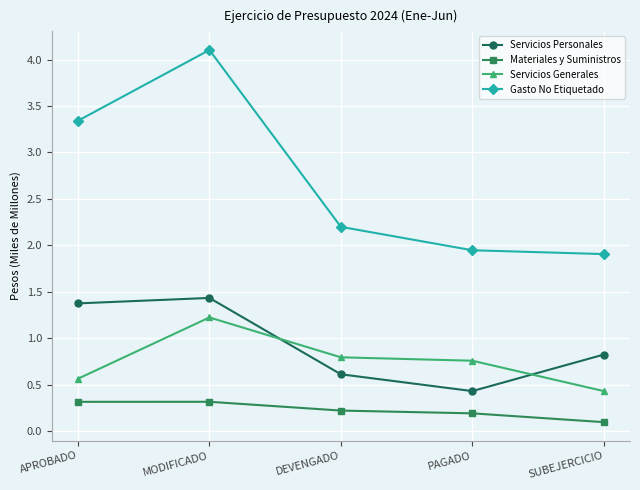

List the labels in order of Servicios Personales value, largest first.

MODIFICADO, APROBADO, SUBEJERCICIO, DEVENGADO, PAGADO